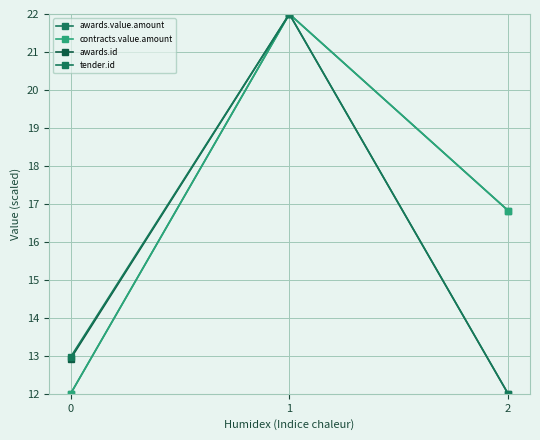

Rank the categories by awards.value.amount value from lowest to highest.

0, 2, 1